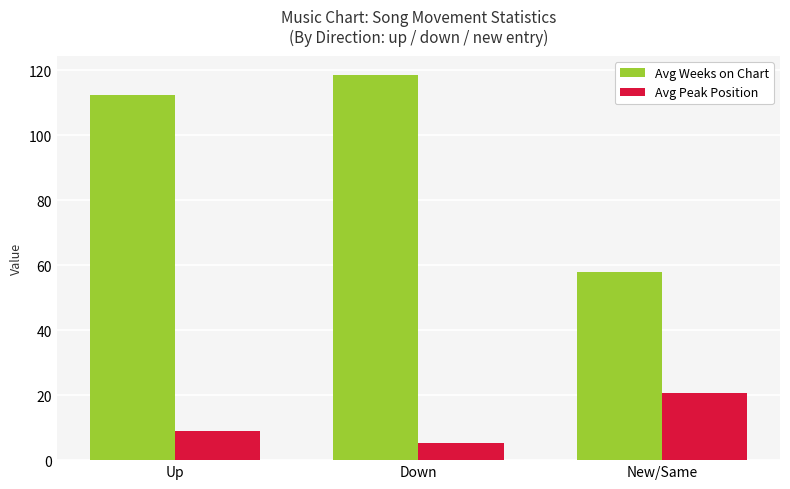

Is it true that Avg Weeks on Chart equals 112.4 at Up?

True